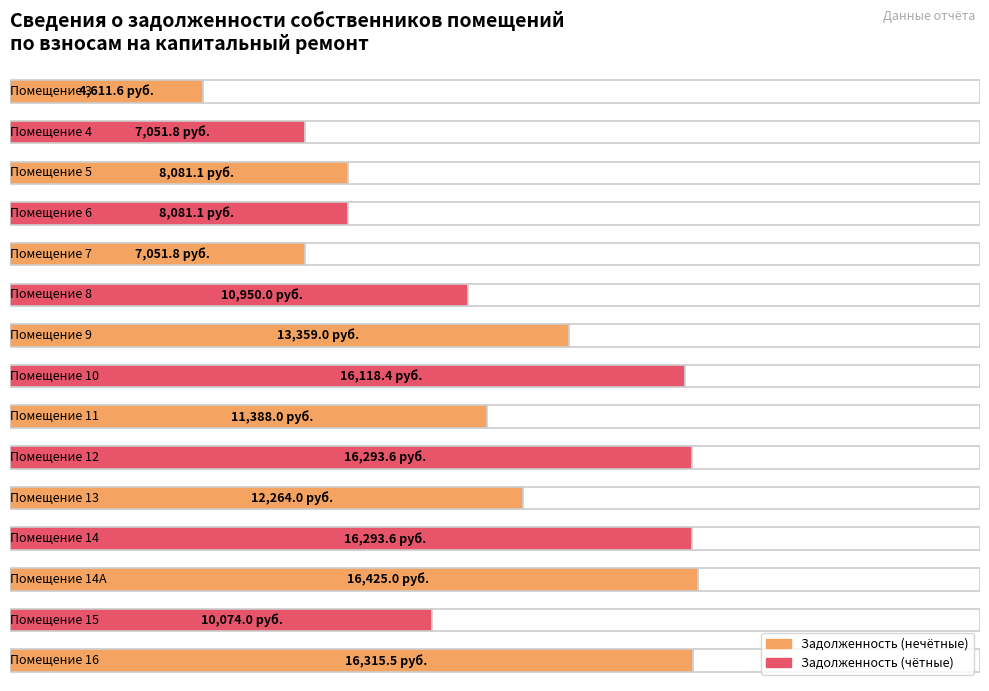

What is the value of the 12th bar from the left?

16293.6